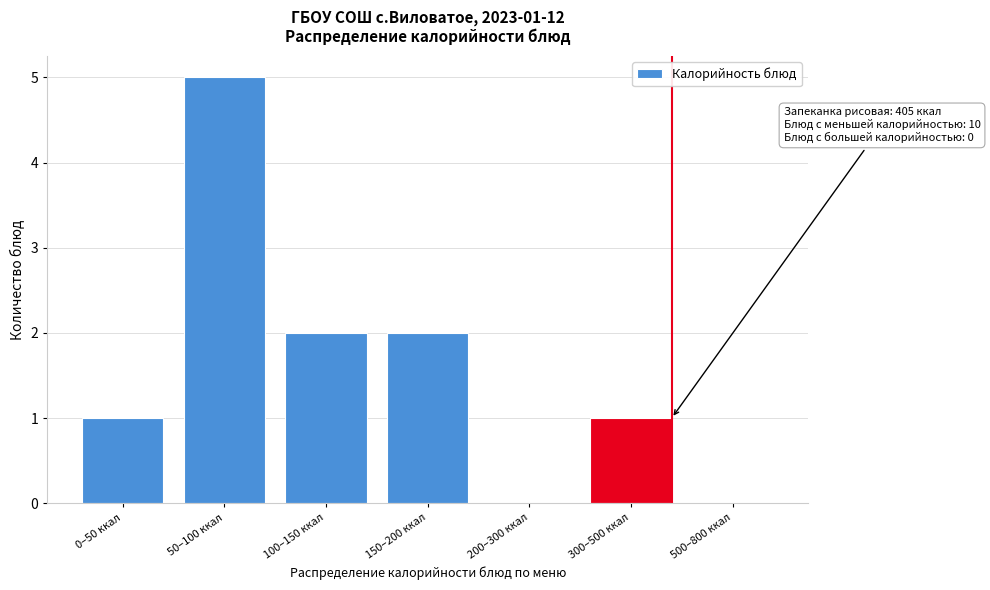

Reading left to right, extract all data points from this chart.

0–50 ккал=1	50–100 ккал=5	100–150 ккал=2	150–200 ккал=2	200–300 ккал=0	300–500 ккал=1	500–800 ккал=0